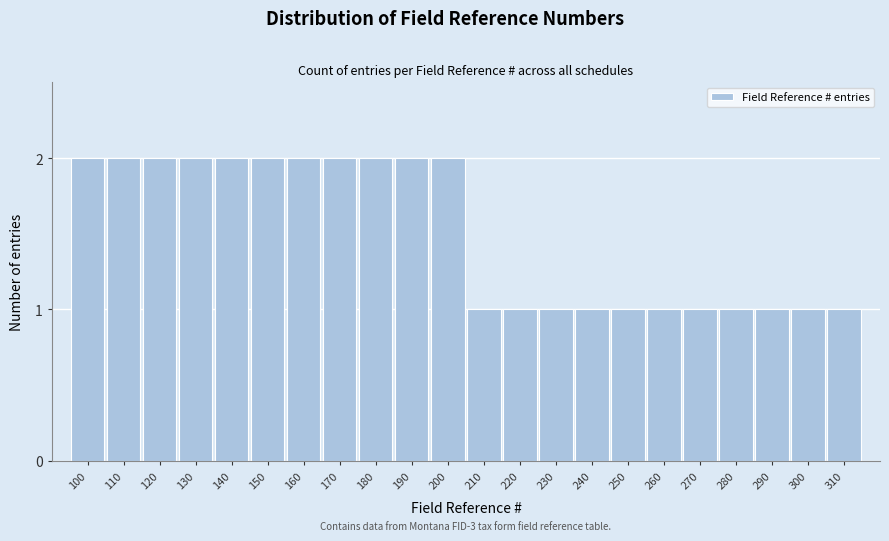

Reading left to right, transcribe all the data shown in this chart.

100=2	110=2	120=2	130=2	140=2	150=2	160=2	170=2	180=2	190=2	200=2	210=1	220=1	230=1	240=1	250=1	260=1	270=1	280=1	290=1	300=1	310=1